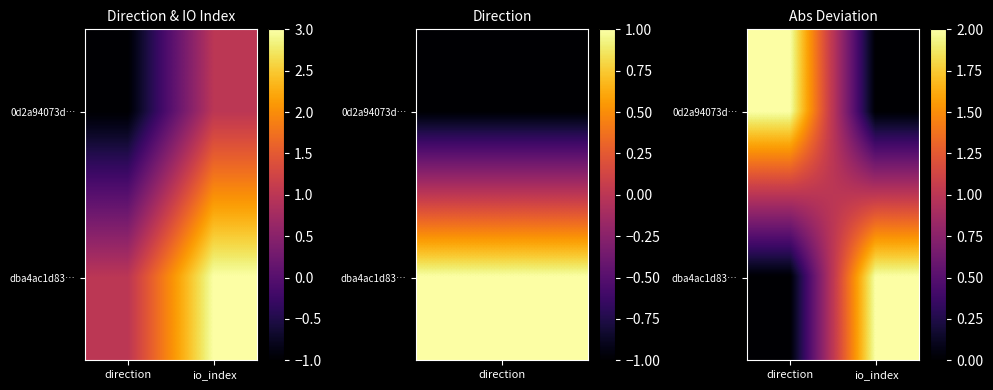

Which label corresponds to the largest value in the chart?

direction